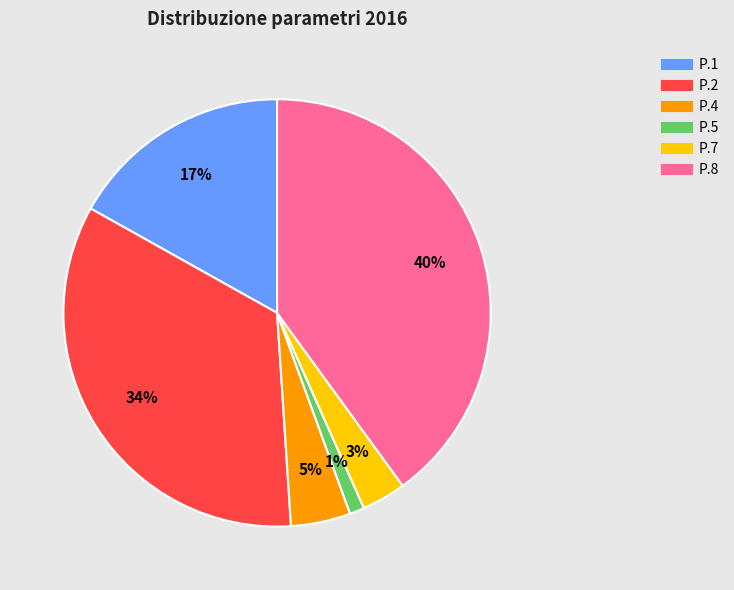

Is there any slice that represents more than half of the pie?

No